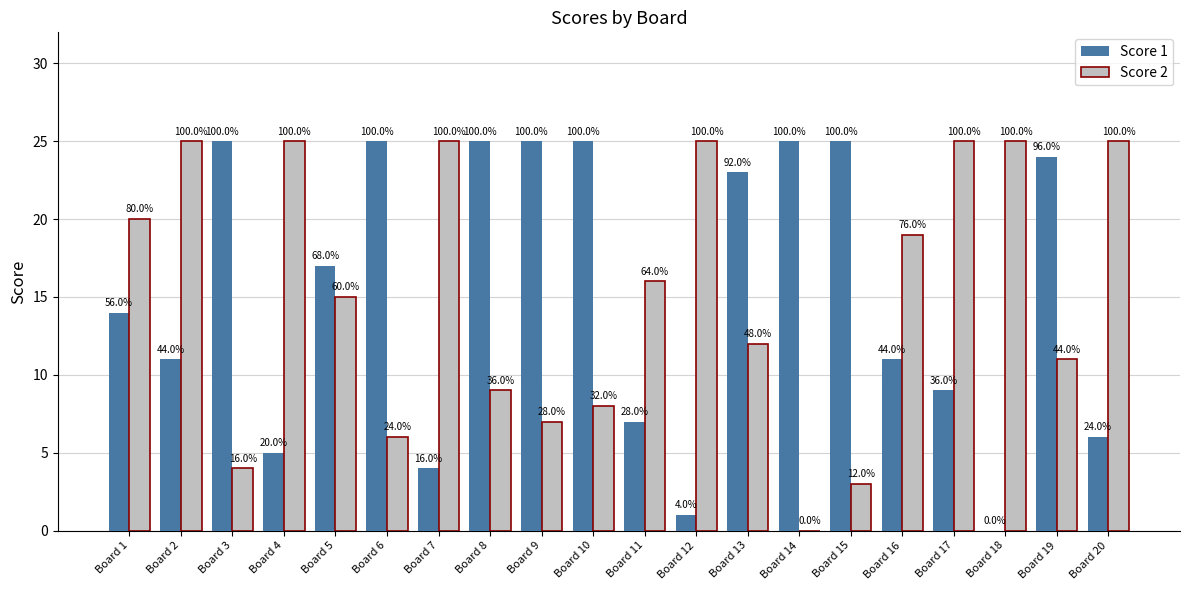

Which has a higher value, Board 11 or Board 4?

Board 11